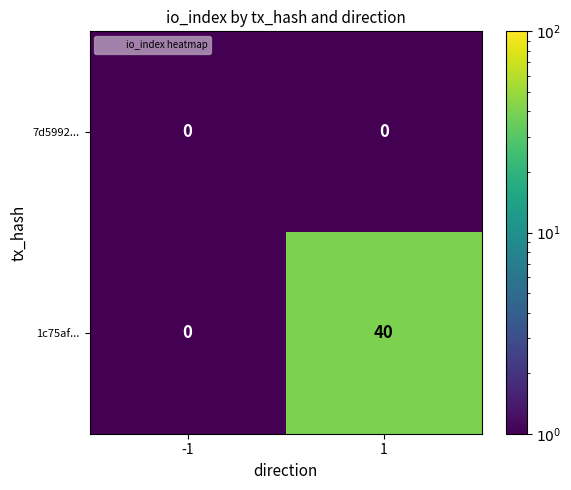

Reading right to left, extract all data points from this chart.

7d5992...: 1=0	-1=0
1c75af...: 1=40	-1=0